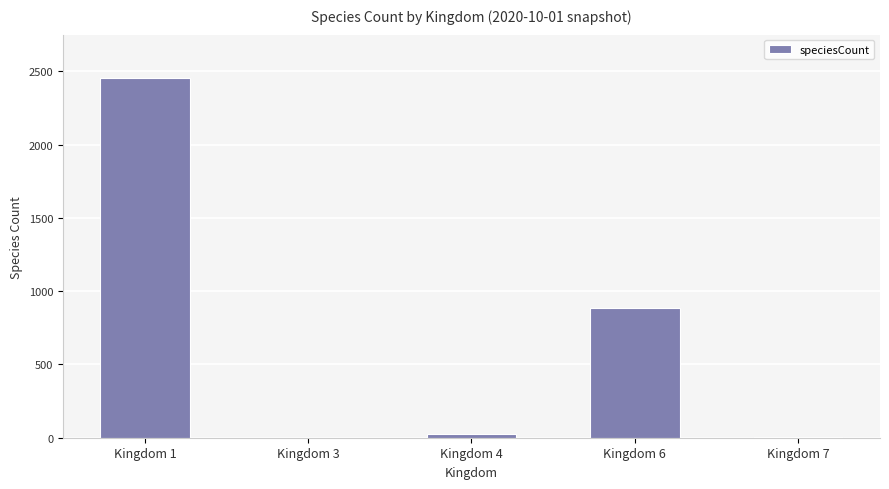

Is it true that the value at Kingdom 6 is 887?

True